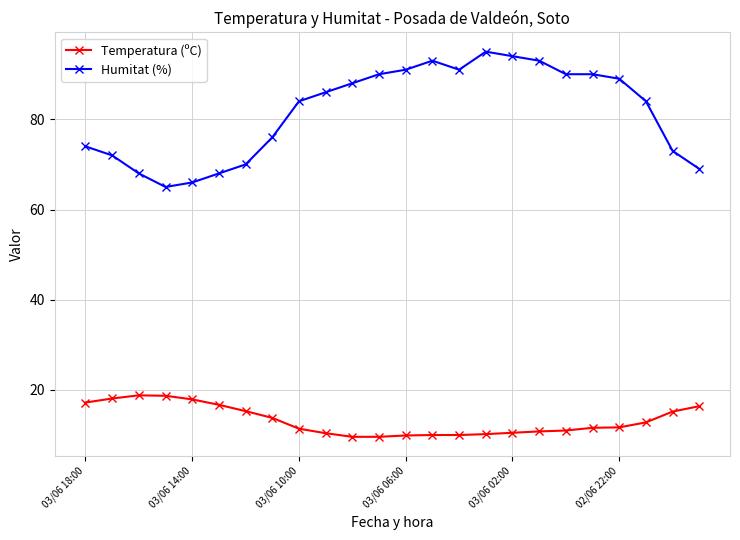

What is the average value of the Humitat (%) series?

81.6